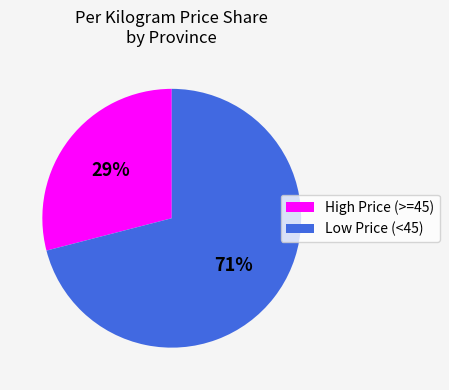

Is there any slice that represents more than half of the pie?

Yes